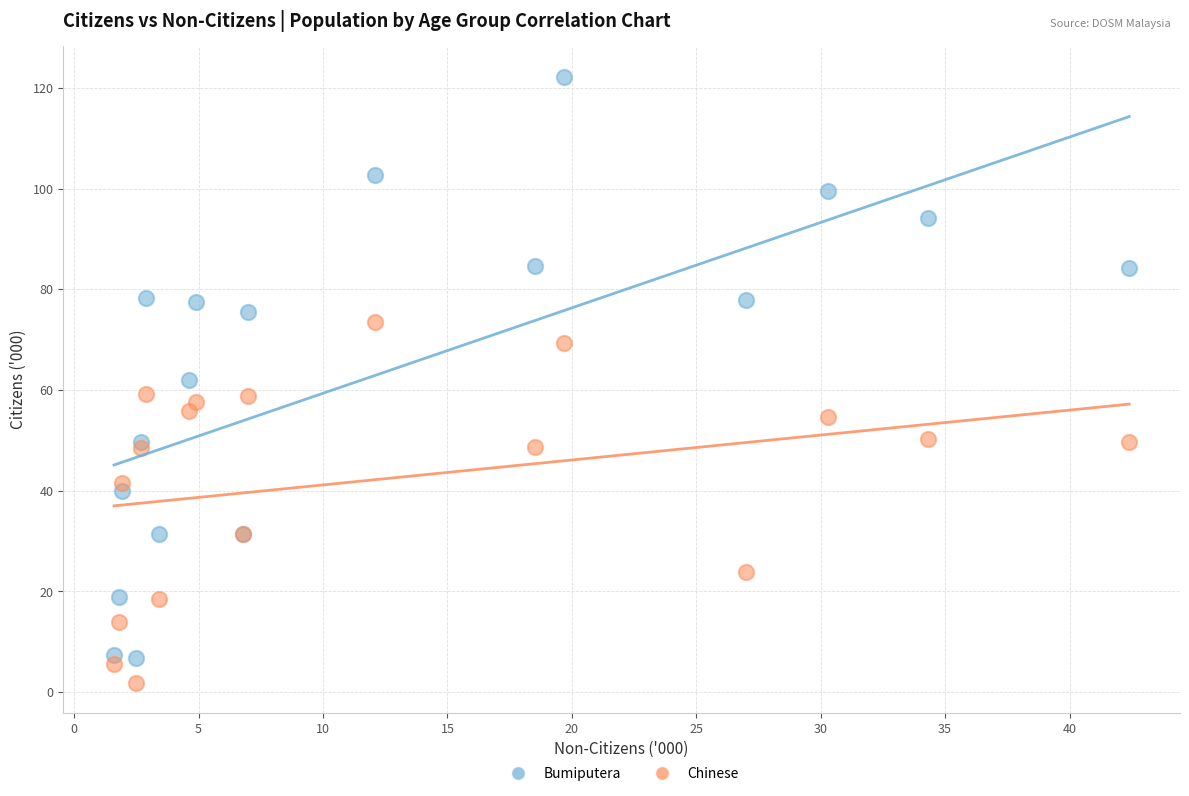

Which series contains the highest Y value?

Bumiputera